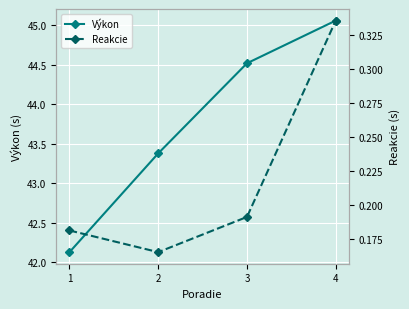

Reading left to right, extract all data points from this chart.

Výkon: 1=42.1	2=43.4	3=44.5	4=45.1
Reakcie: 1=0.2	2=0.2	3=0.2	4=0.3